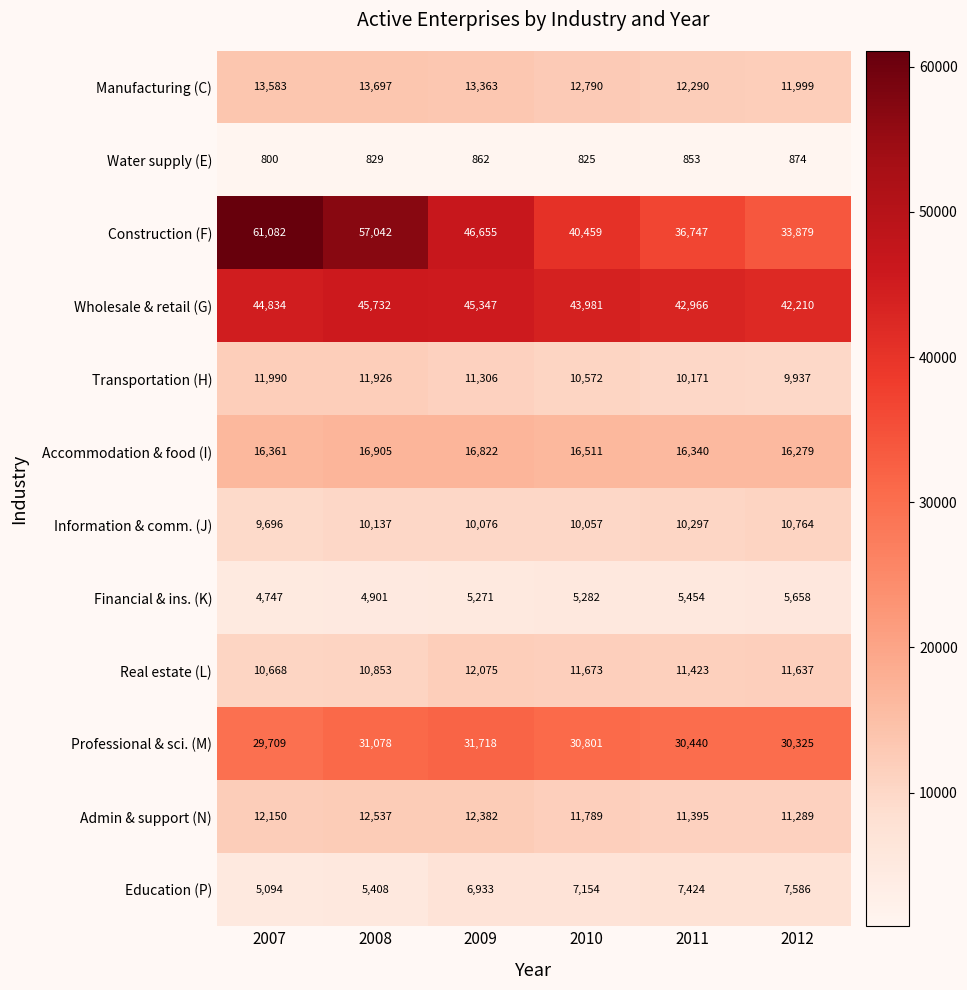

At which category is the sum across all series the highest?

2008